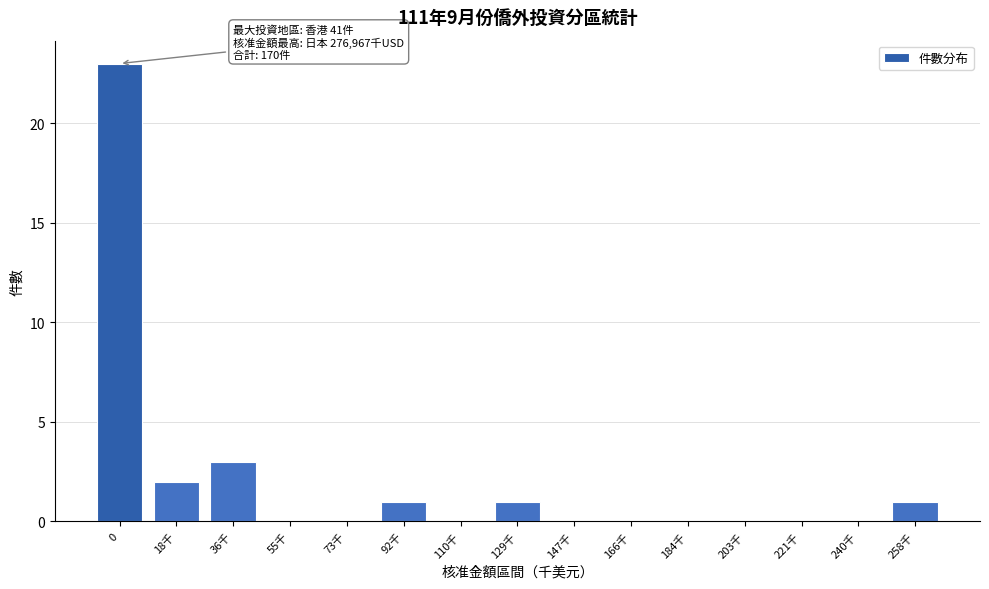

Reading left to right, transcribe all the data shown in this chart.

0=23	18千=2	36千=3	55千=0	73千=0	92千=1	110千=0	129千=1	147千=0	166千=0	184千=0	203千=0	221千=0	240千=0	258千=1